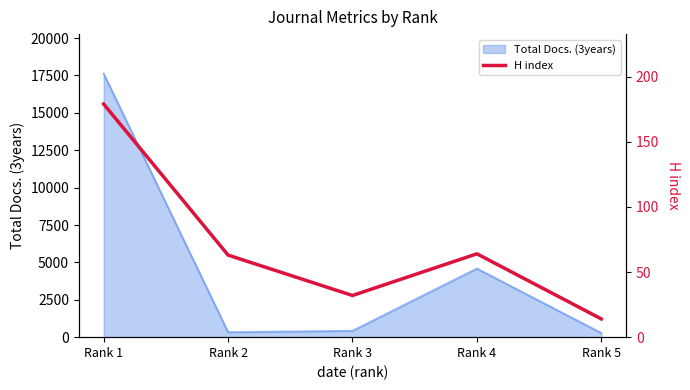

Rank the categories by value from lowest to highest.

Rank 5, Rank 3, Rank 2, Rank 4, Rank 1